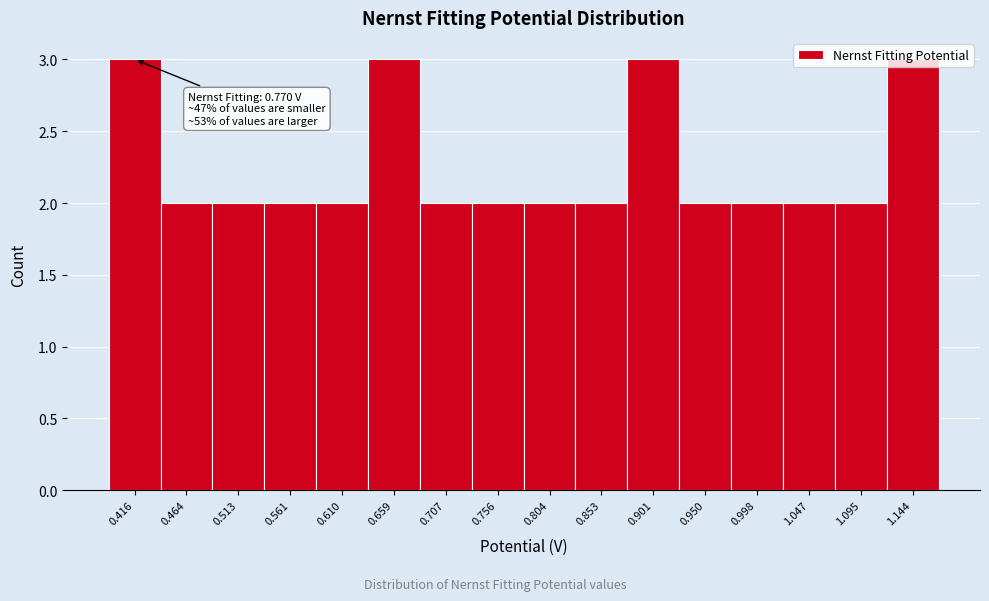

Is it true that the value at 0.707 is 2?

True